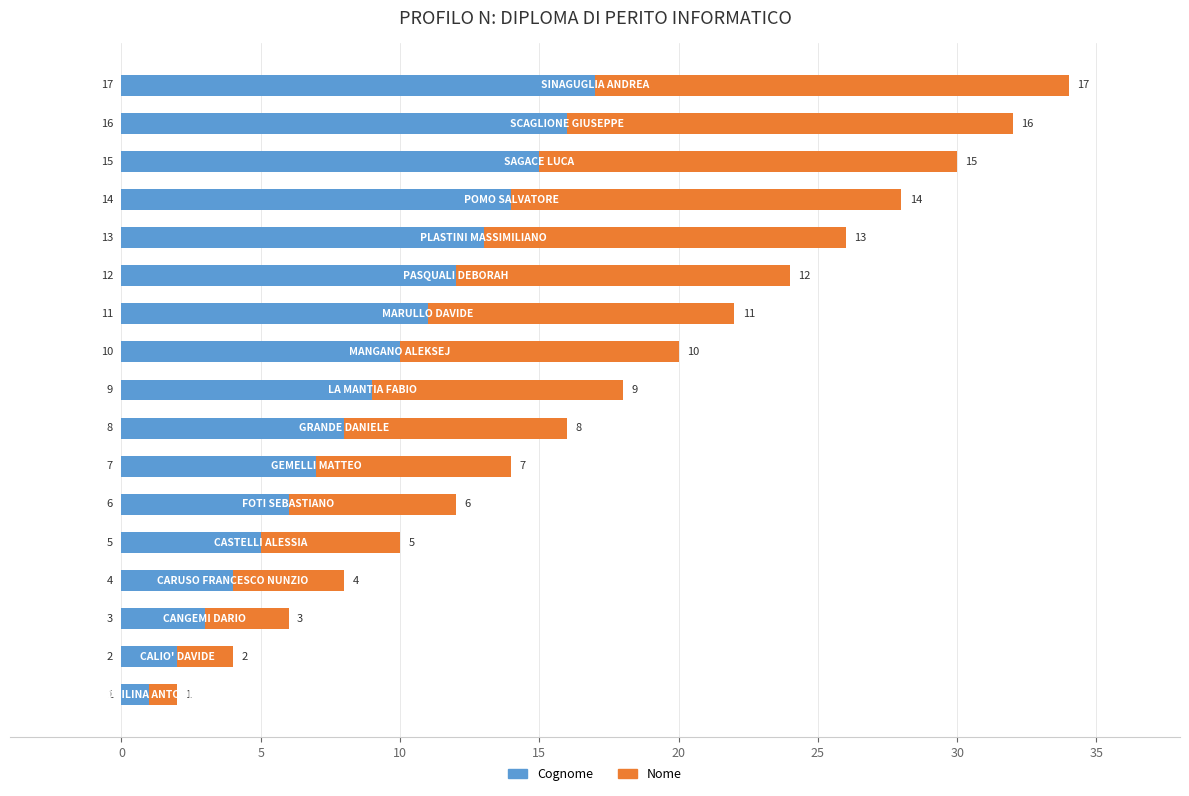

What is the maximum value for Cognome?

17